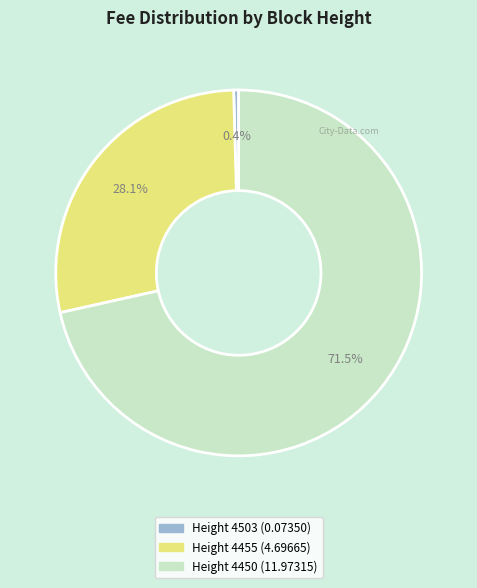

Which category has the smallest portion of the pie?

4503